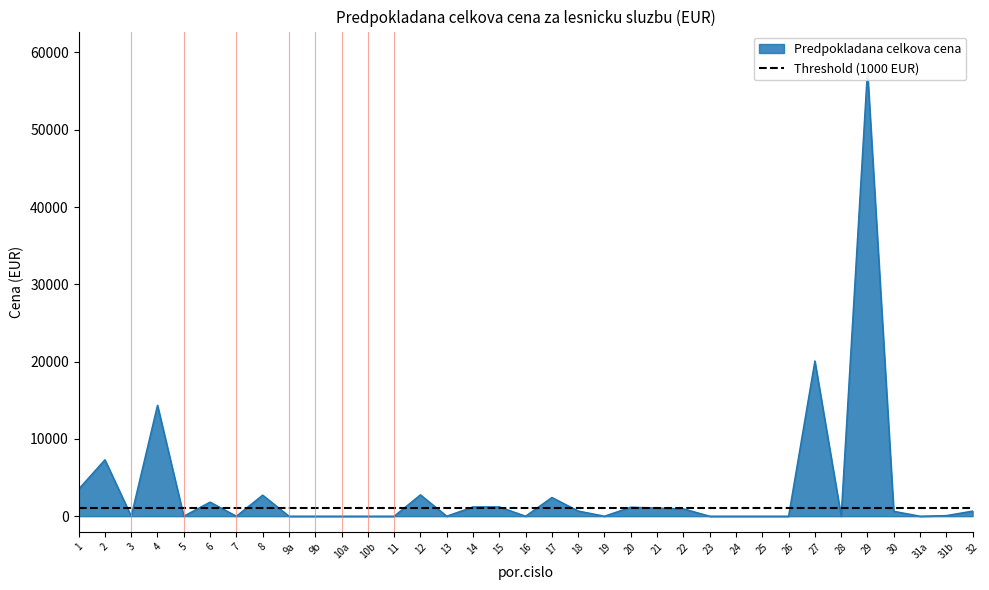

What is the label of the 32nd point from the left?

30